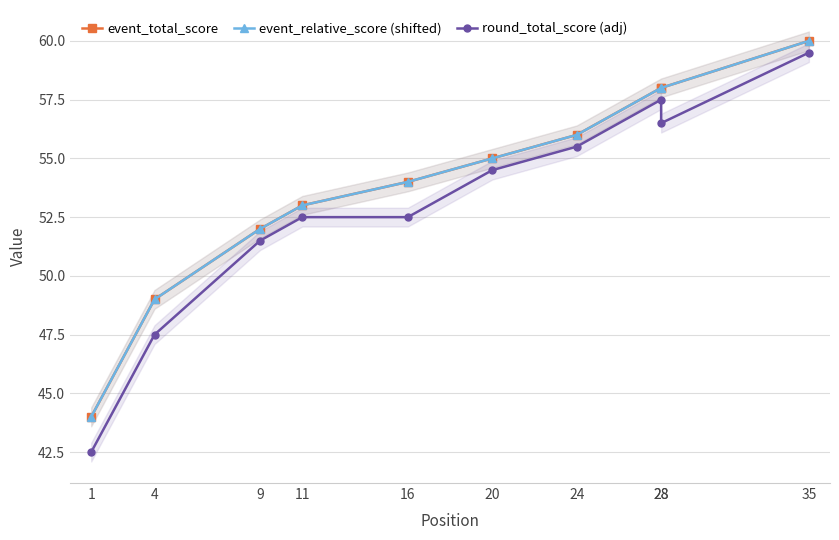

Between 24 and 9, which is larger?

24